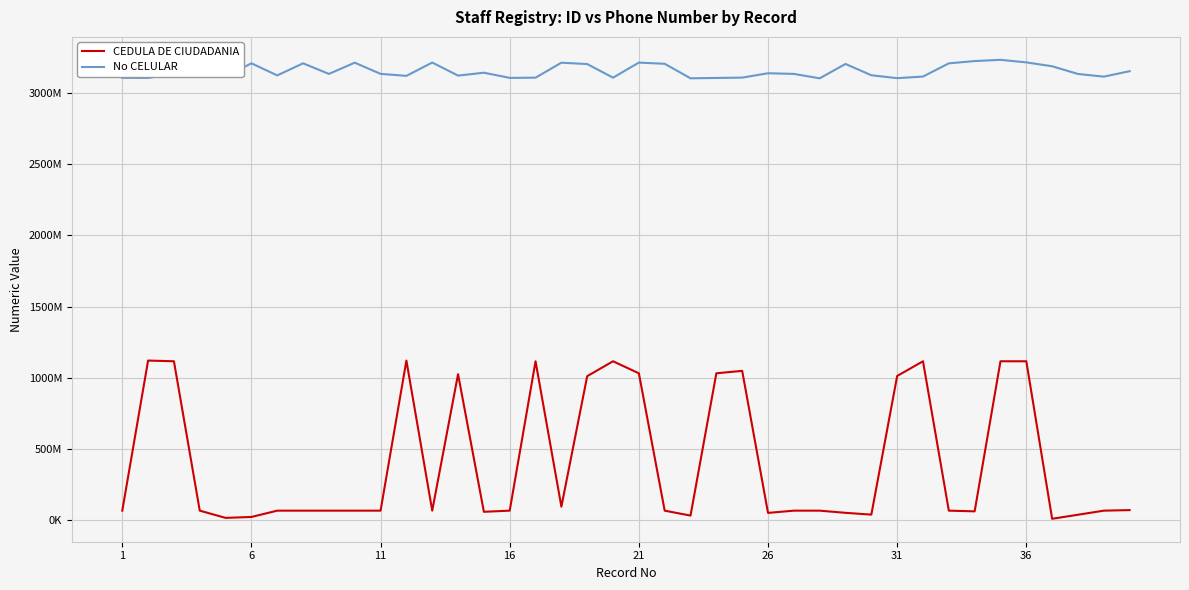

Which series has the largest range (max minus min)?

CEDULA DE CIUDADANIA